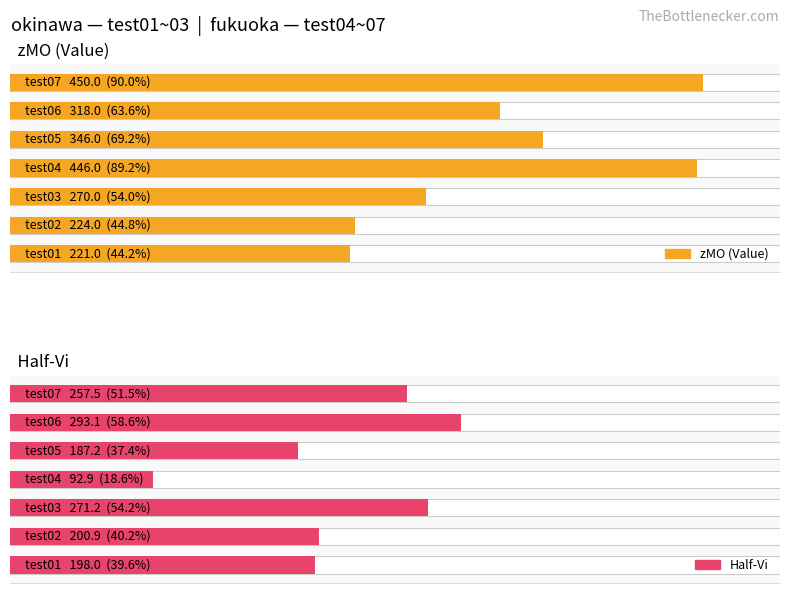

What is the value of the zMO (Value) bar at the 5th from the left?

346.0